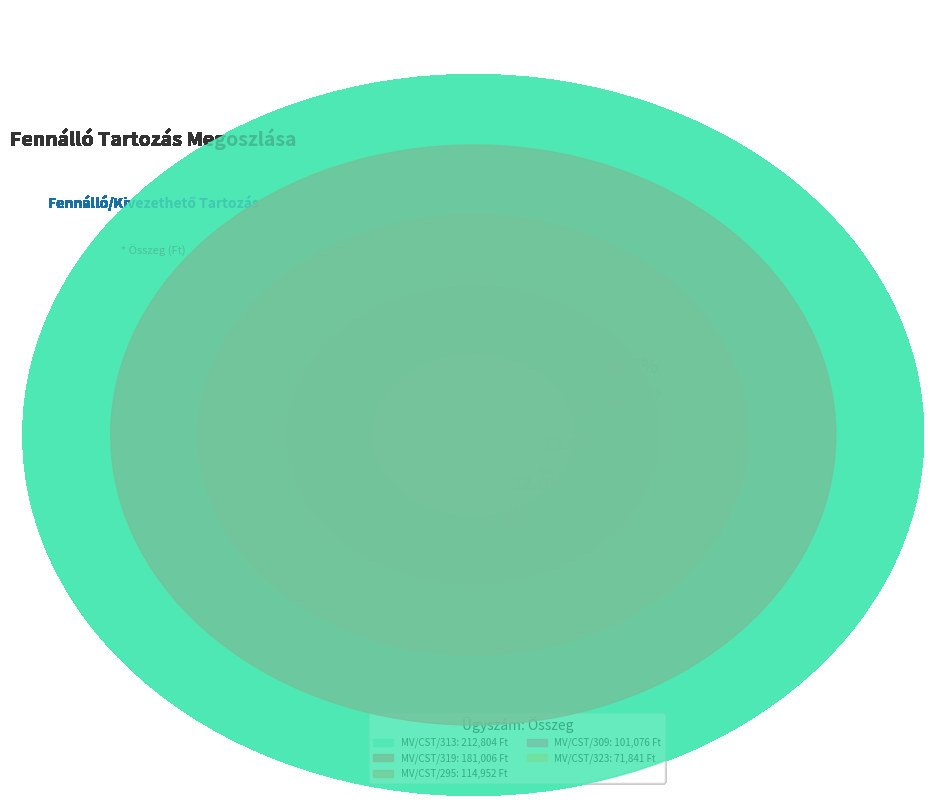

Rank the categories by value from highest to lowest.

MV/CST/313, MV/CST/319, MV/CST/295, MV/CST/309, MV/CST/323, MV/CST/293, MV/CST/289, MV/CST/290, MV/CST/320, MV/CST/306